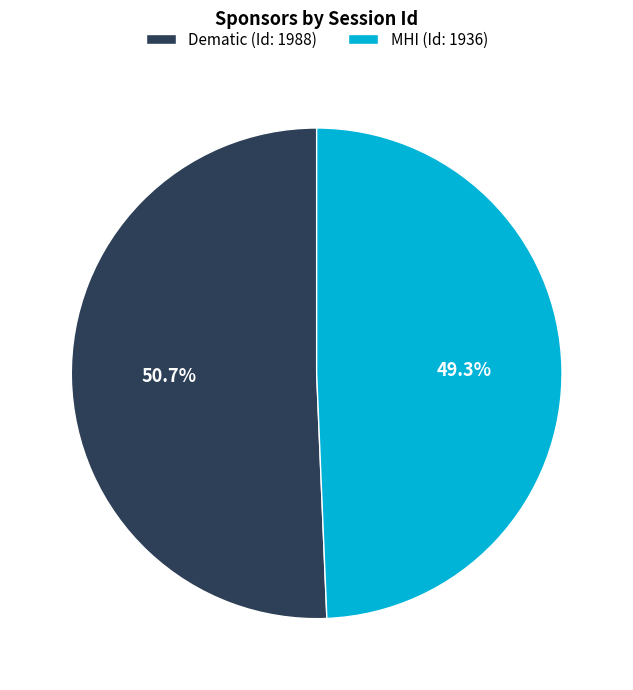

Count the number of slices in the pie.

2